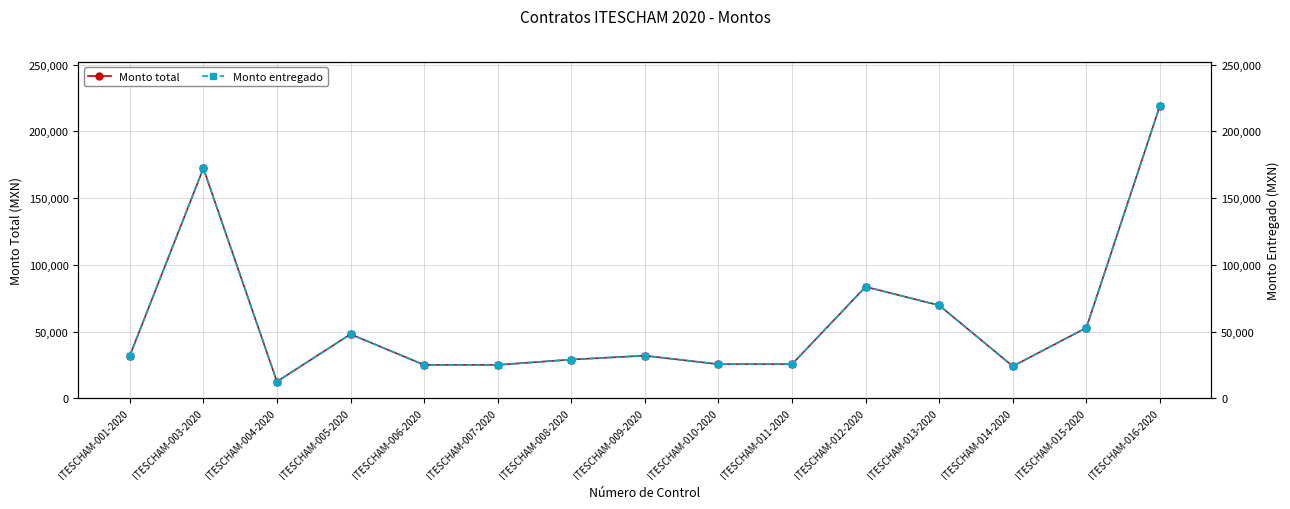

Does the chart display data point markers on the line(s)?

Yes